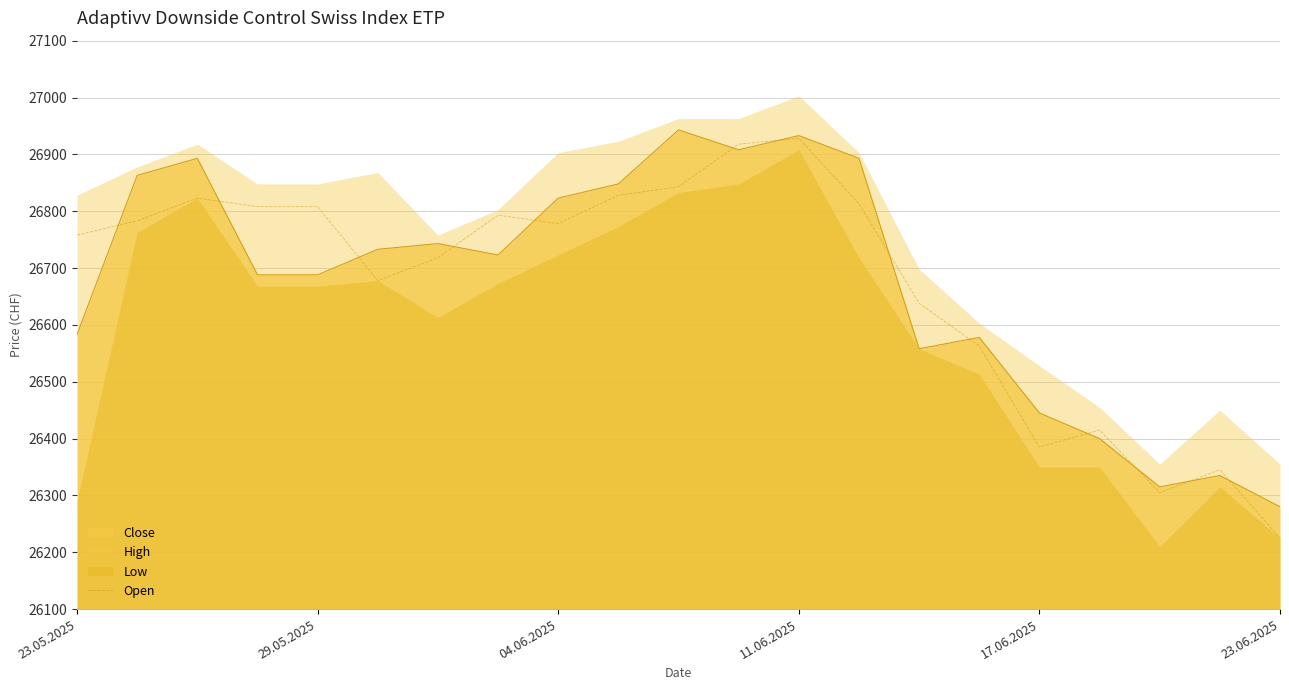

Is it true that the value at 13 is 26813?

True